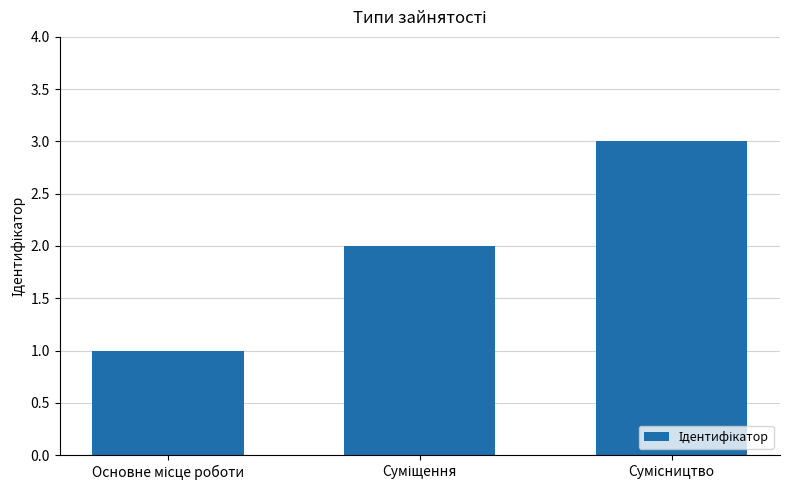

What is the greatest value displayed?

3